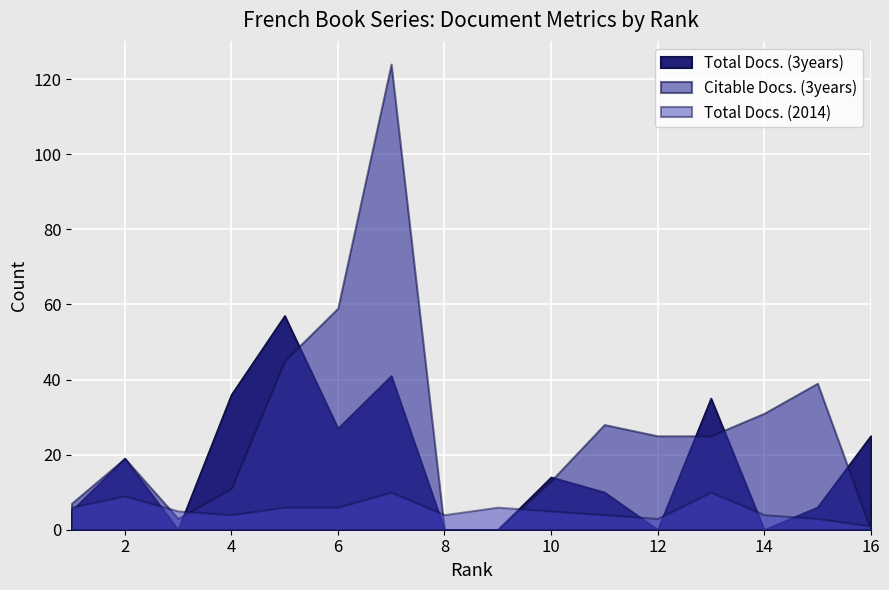

How many lines are shown in the chart?

3